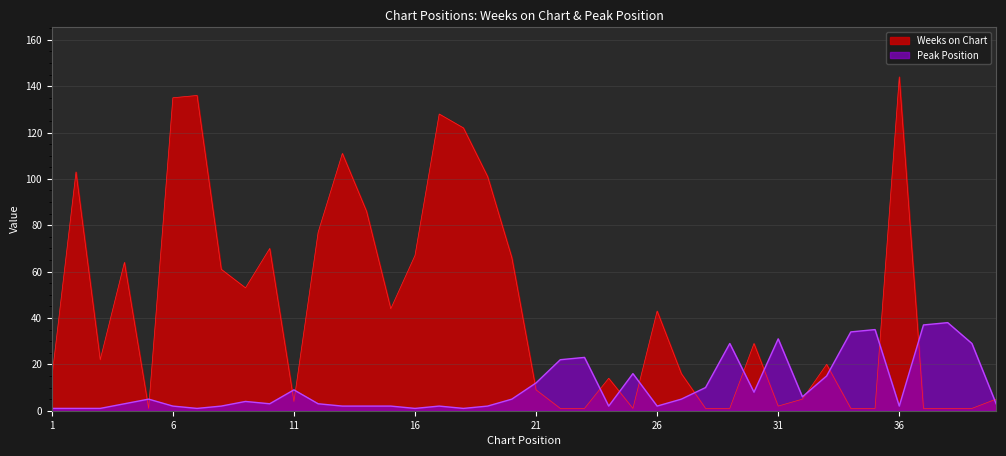

At which label is Peak Position closest to 19?

22